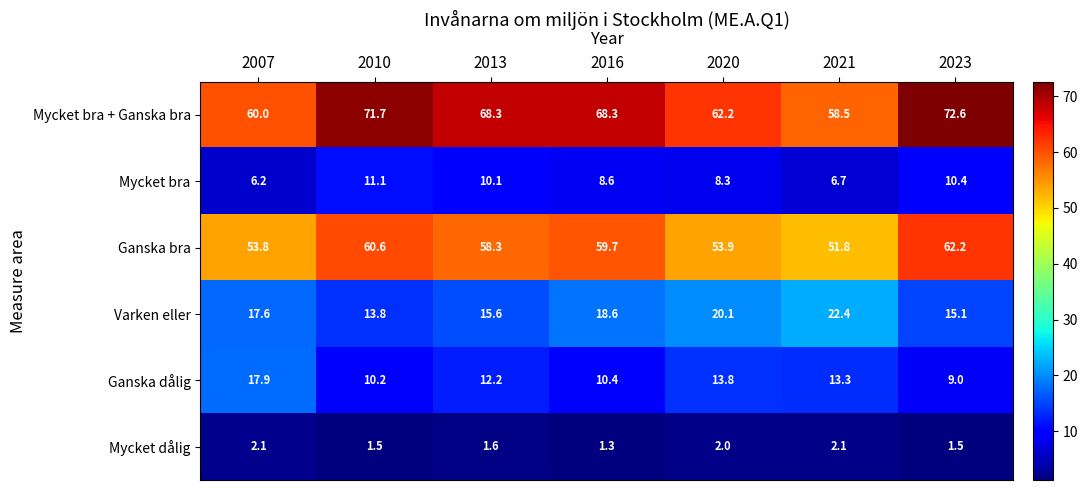

True or false: Varken eller has a value of 7.0 at 2023.

False